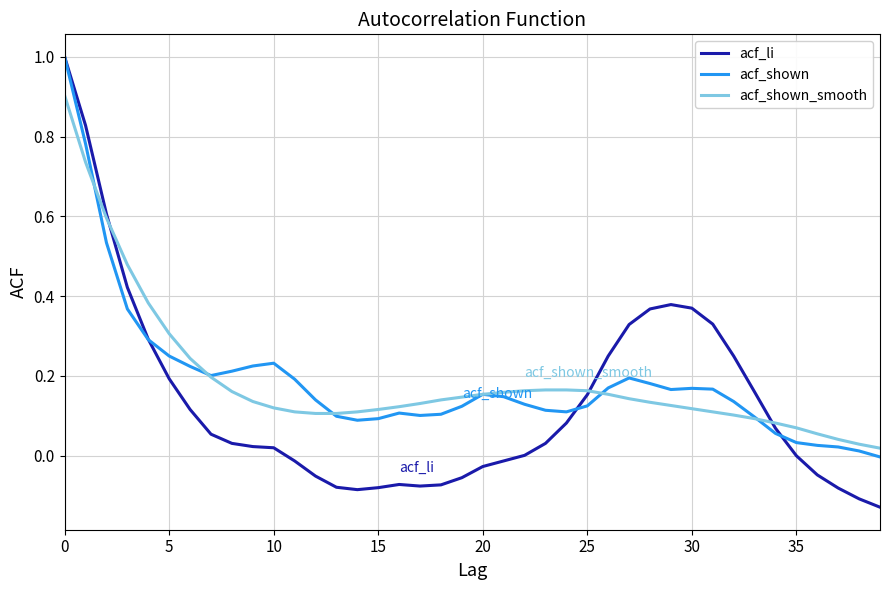

Which series has the largest range (max minus min)?

acf_li